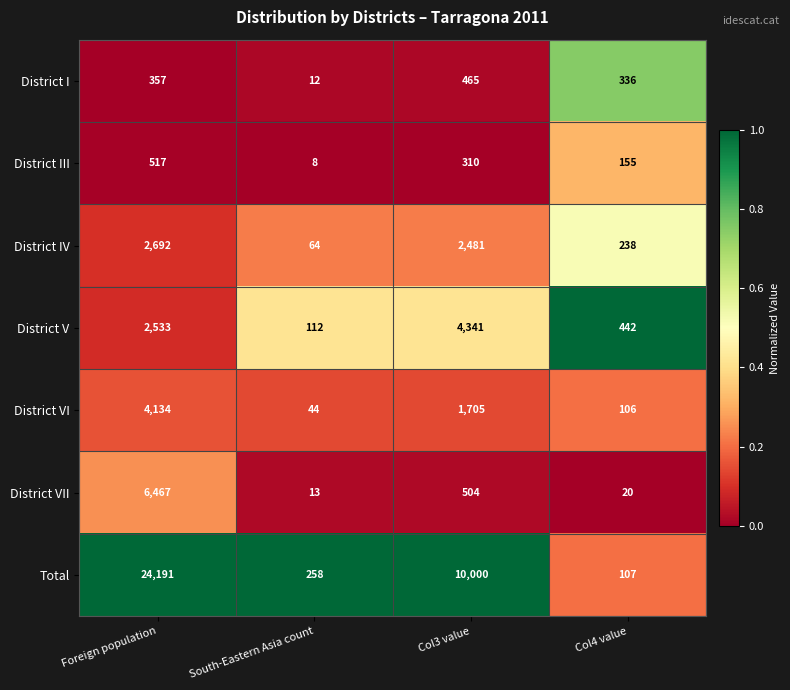

The value of District I at Foreign population is 211. True or false?

False